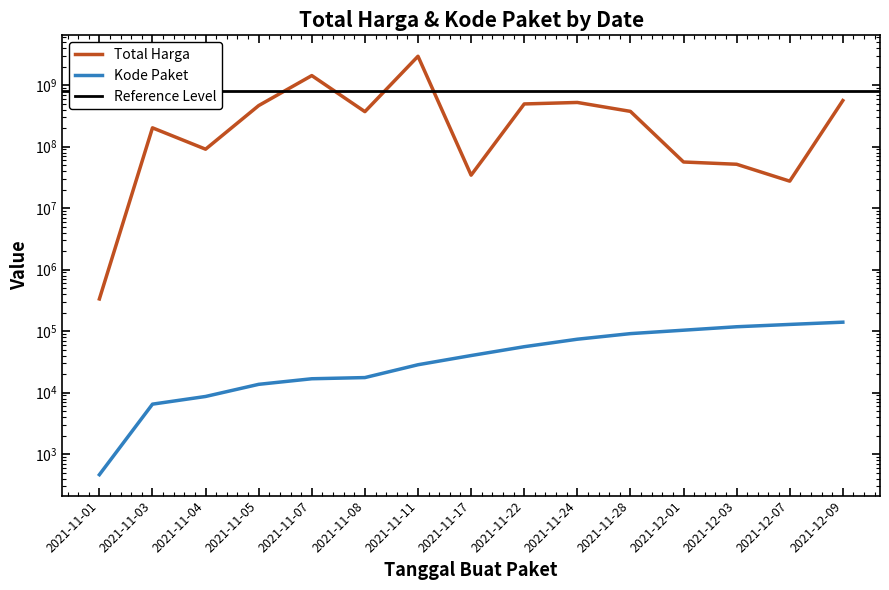

What is the label of the 5th point from the left?

2021-11-07